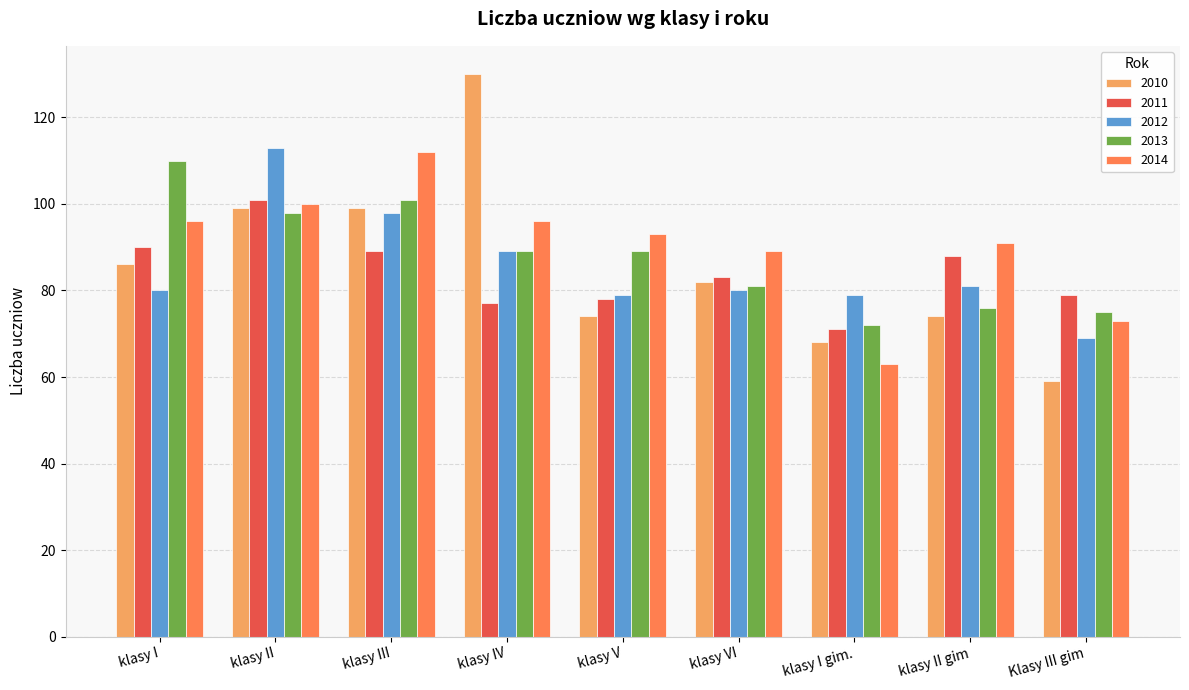

What is the difference between the maximum and minimum values in the 2013 series?

38